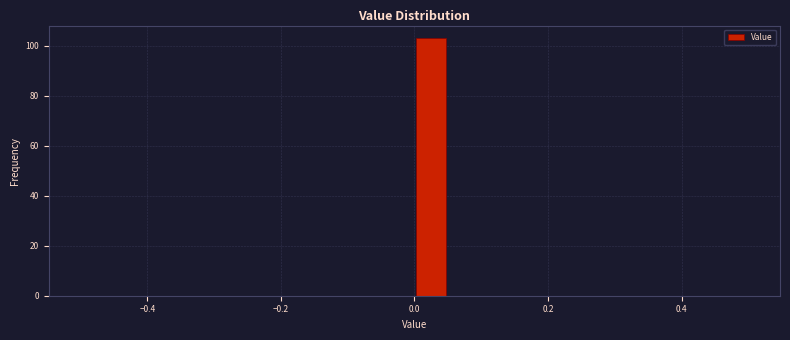

Around what value on the x-axis is the tallest bar? Give the approximate position of its centre, as read against the axis.

0.02